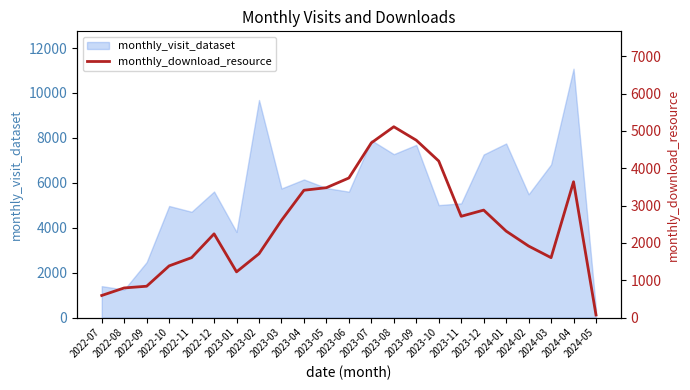

The chart shows a value of 1338 at 2023-04. True or false?

False